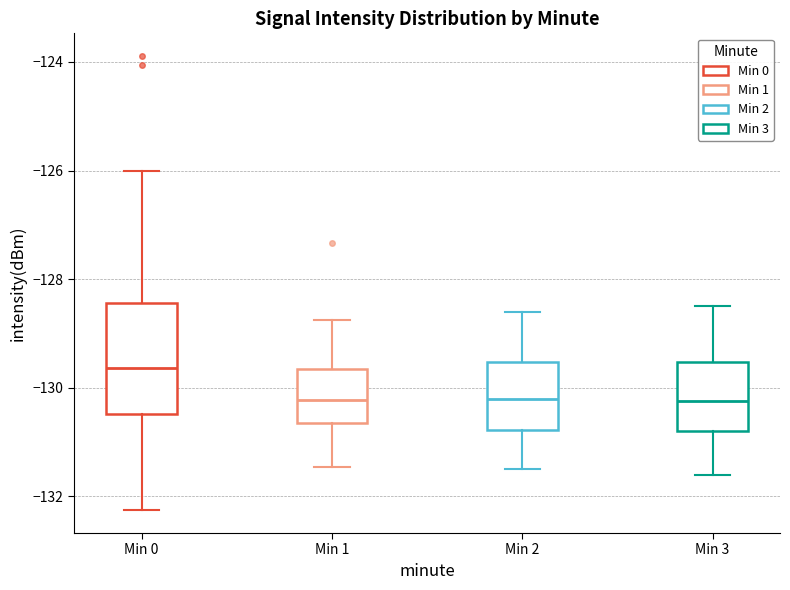

Where is the lower edge of the box for Min 1 on the y-axis? The values are not printed on the chart, so give them approximately, as read against the axis.

-130.6